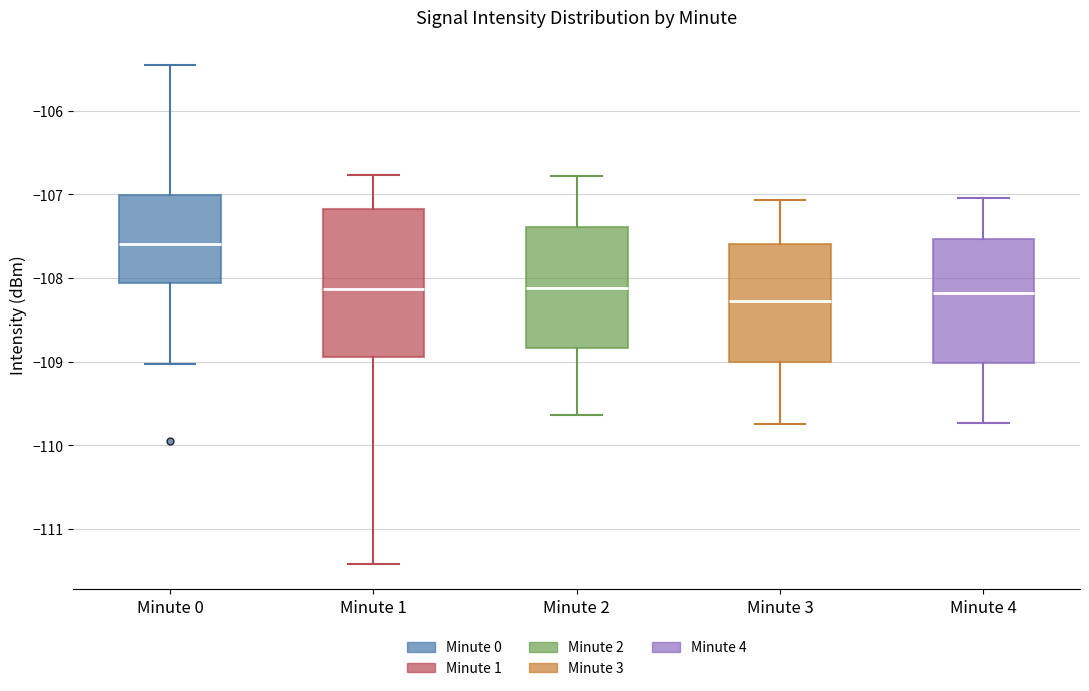

Reading left to right, read every box against the y-axis: the position of its median line, the range the box covers, and the ends of its whiskers. The values are not printed on the chart, so give them approximately, as read against the axis.

Minute 0: median -107.6, box -108.1 to -107.0, whiskers -109.0 to -105.5
Minute 1: median -108.1, box -108.9 to -107.2, whiskers -111.4 to -106.8
Minute 2: median -108.1, box -108.8 to -107.4, whiskers -109.6 to -106.8
Minute 3: median -108.3, box -109.0 to -107.6, whiskers -109.7 to -107.1
Minute 4: median -108.2, box -109.0 to -107.5, whiskers -109.7 to -107.0